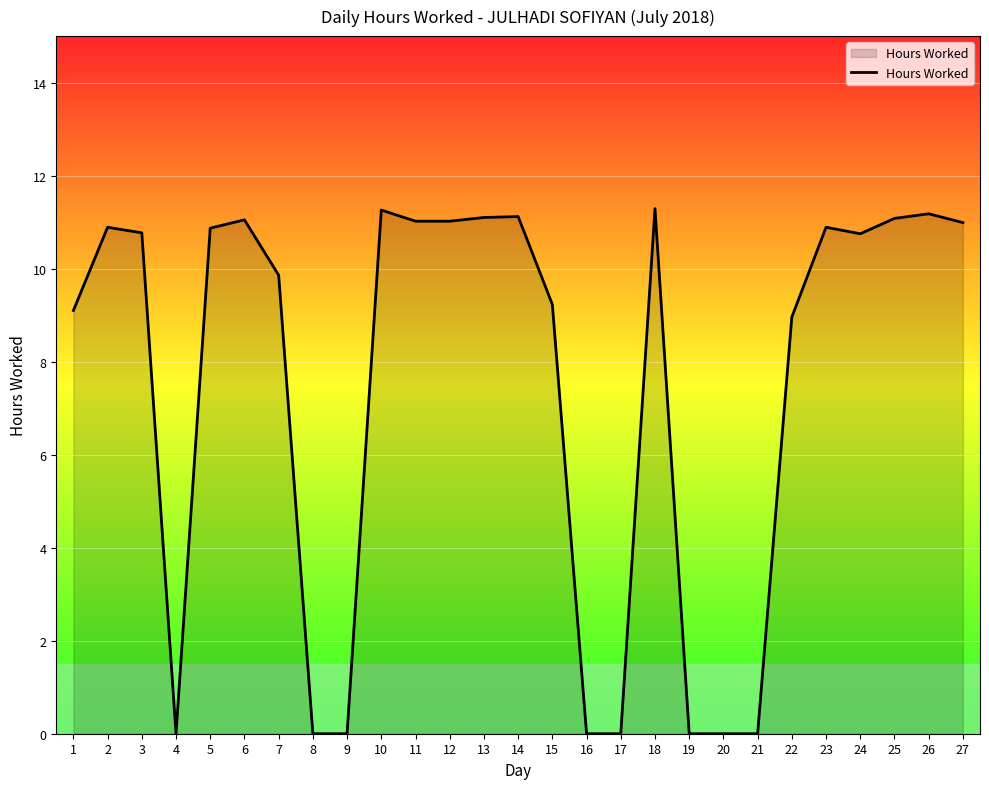

What is the approximate value at 3?

10.8